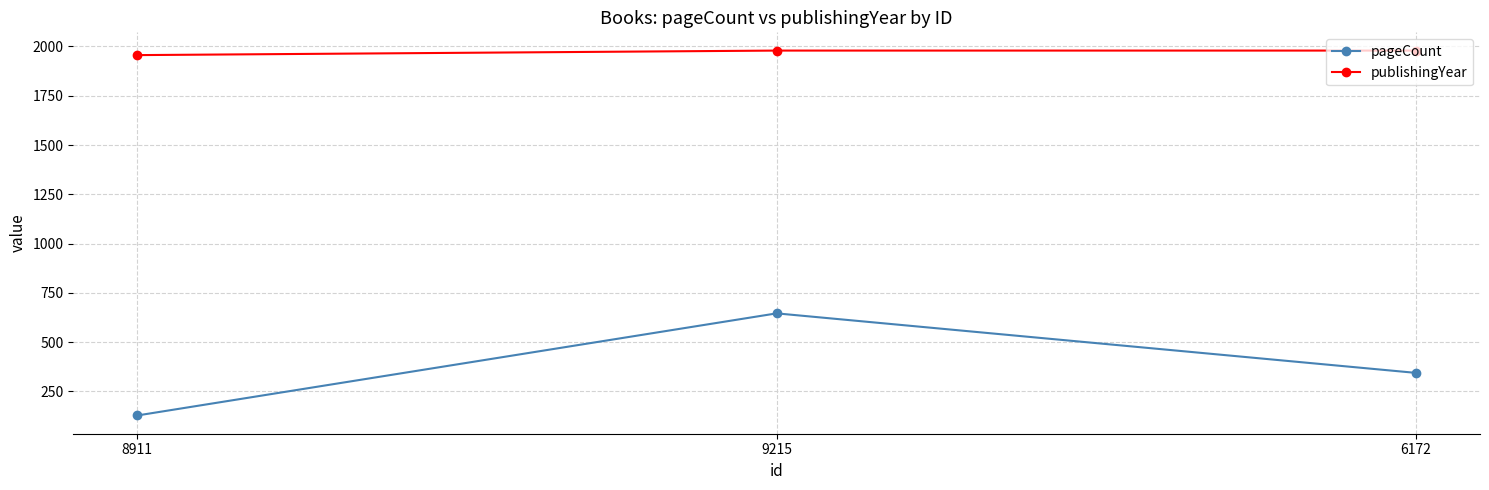

What is the total value across all series at 9215?

2625